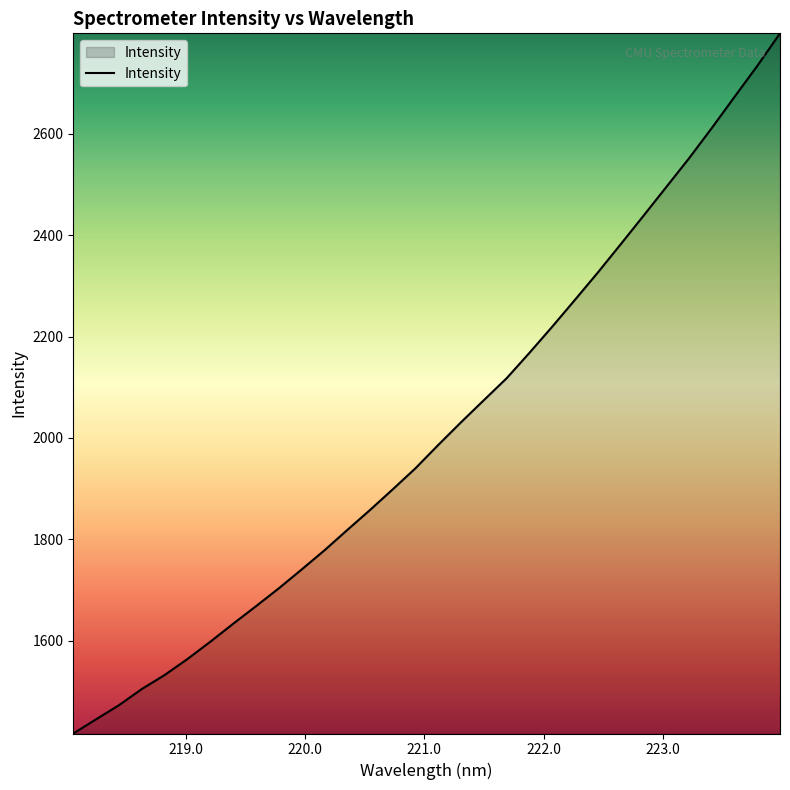

Does the chart have visible grid lines?

No